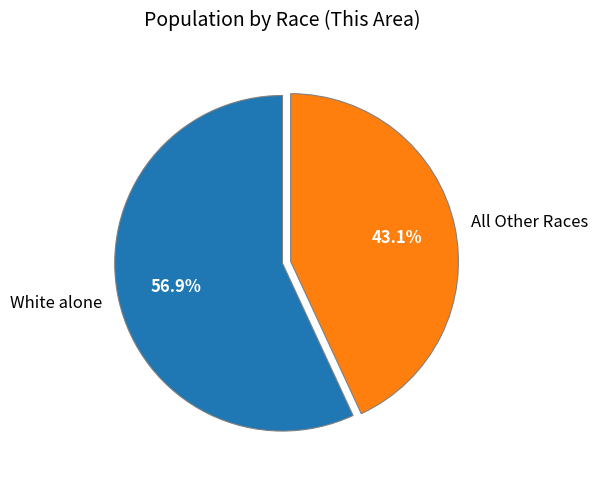

Rank the categories by value from highest to lowest.

White alone, All Other Races